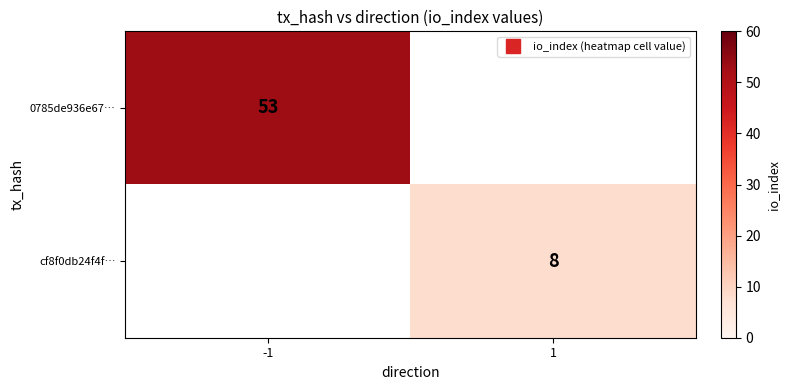

Rank the categories by cf8f0db24f4f… value from highest to lowest.

-1, 1